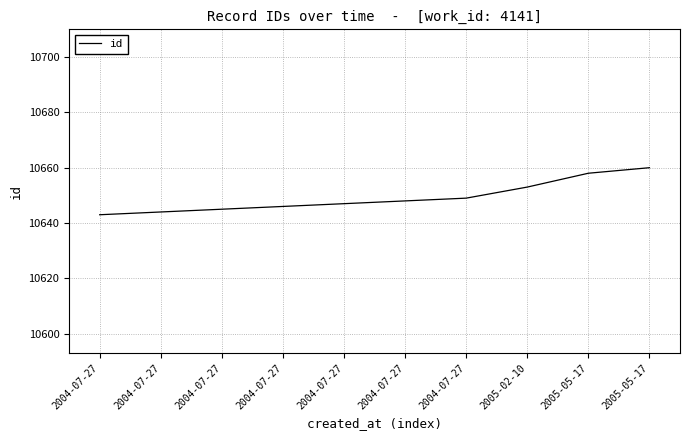

What value does the data have at 2005-02-10, to the nearest 5?

10655